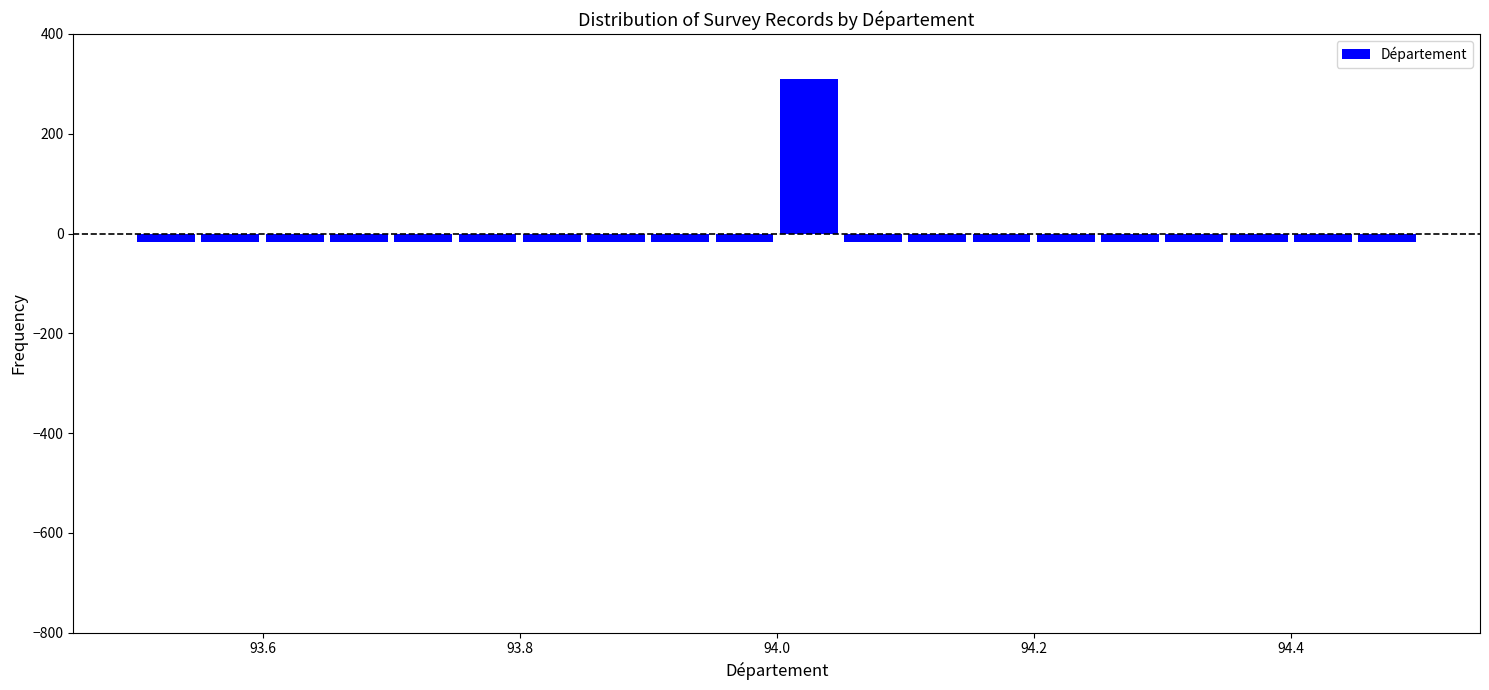

Around what value on the x-axis is the tallest bar? Give the approximate position of its centre, as read against the axis.

94.02